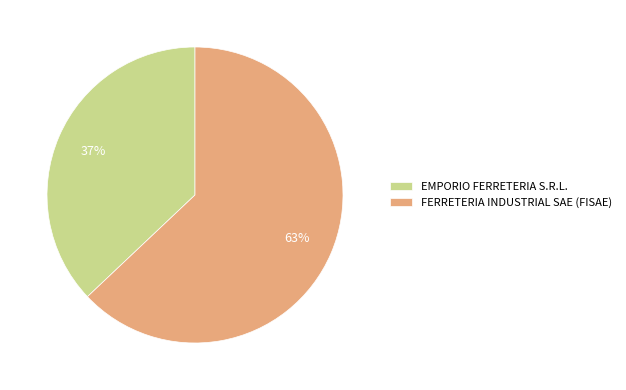

What percentage is the EMPORIO FERRETERIA S.R.L. slice, to the nearest percent?

37%